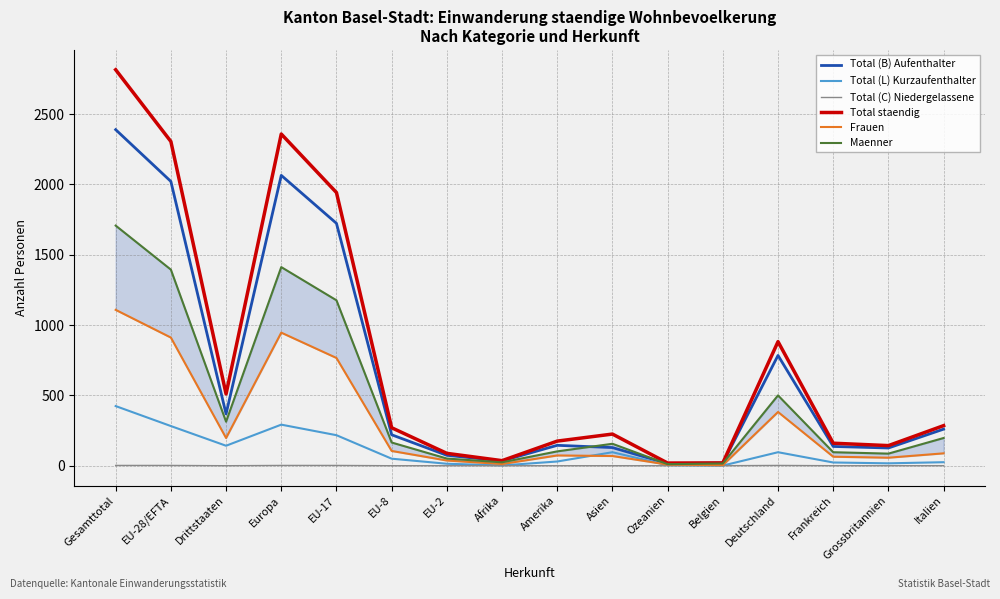

True or false: Total (L) Kurzaufenthalter and Maenner intersect in this chart.

False